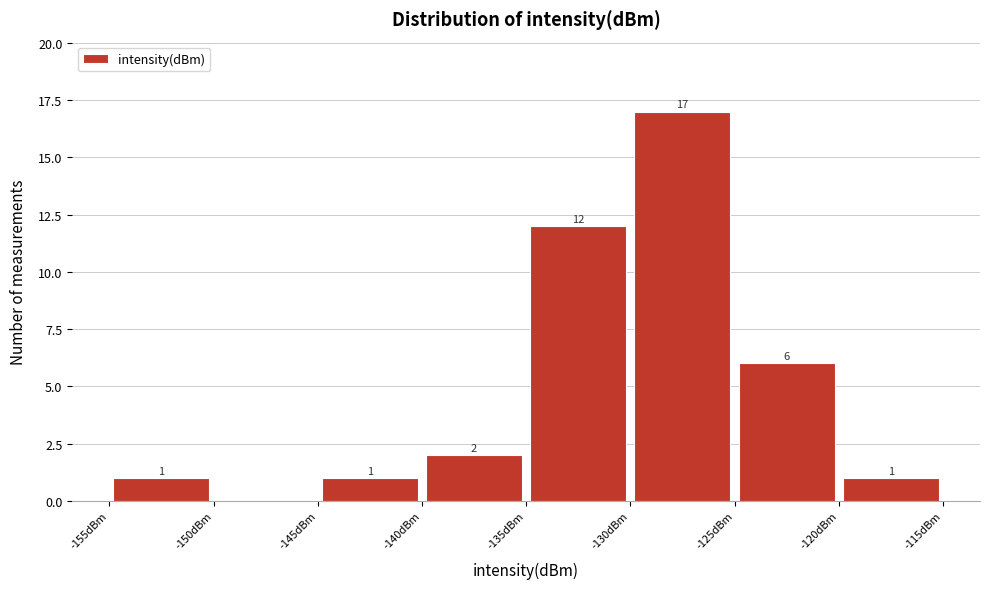

Which range on the x-axis has the tallest bar?

-130 to -125